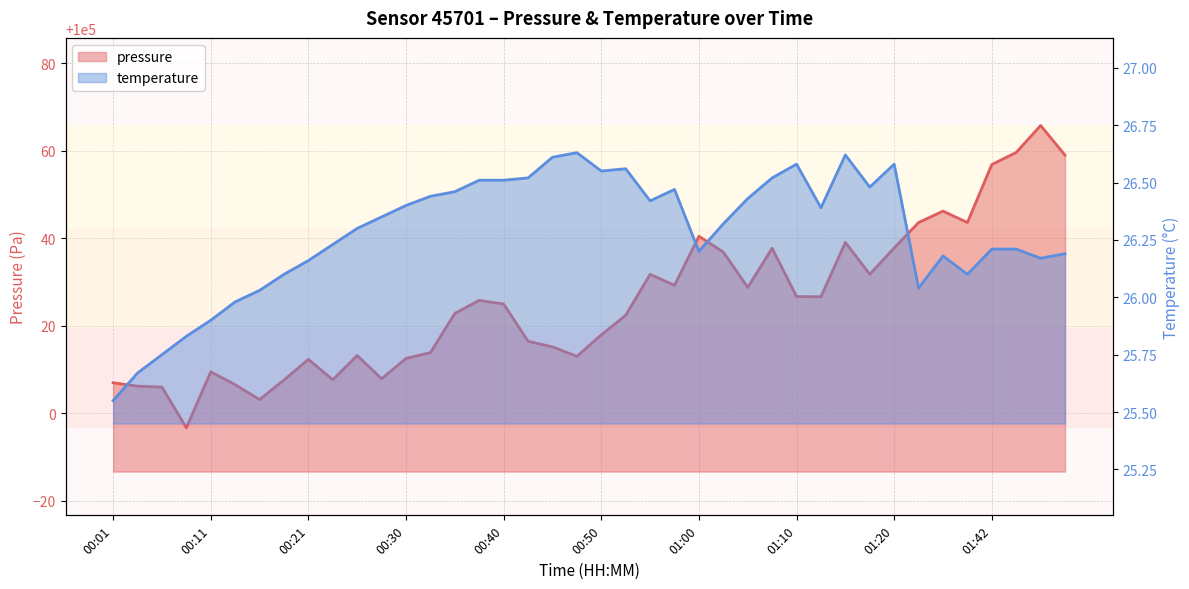

What is the label of the 20th point from the right?

00:50